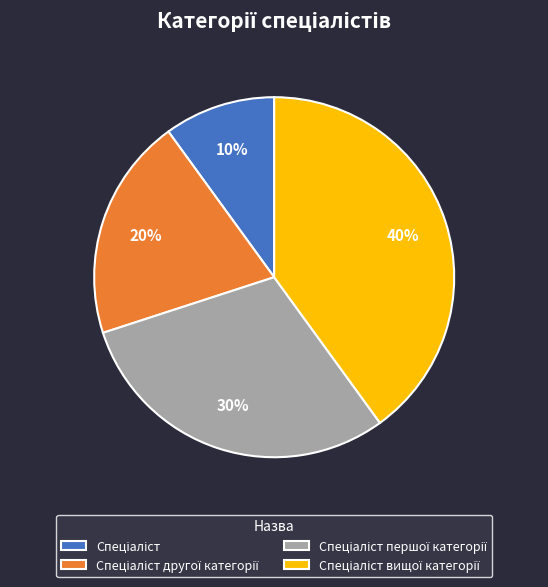

Is there any slice that represents more than half of the pie?

No